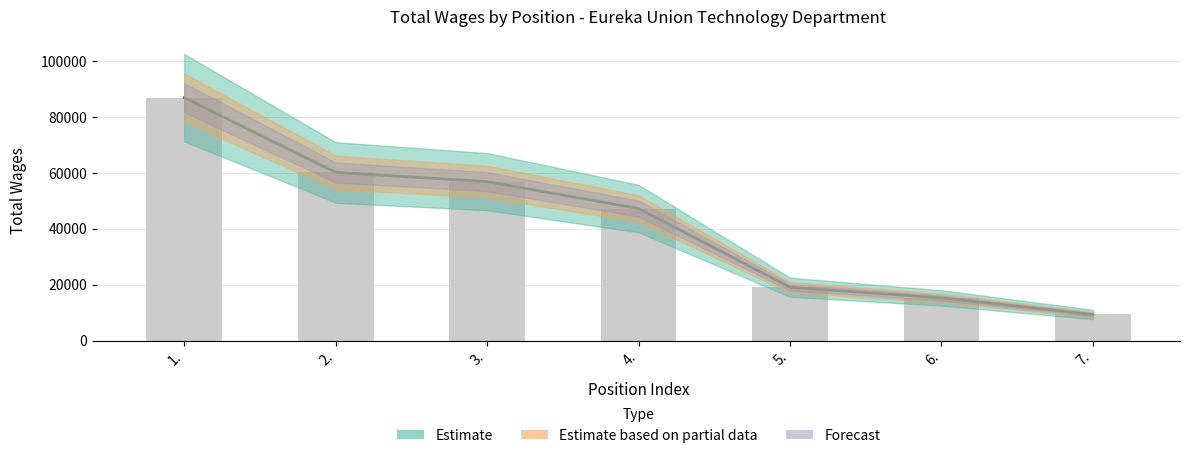

What is the minimum value shown in the chart?

9346